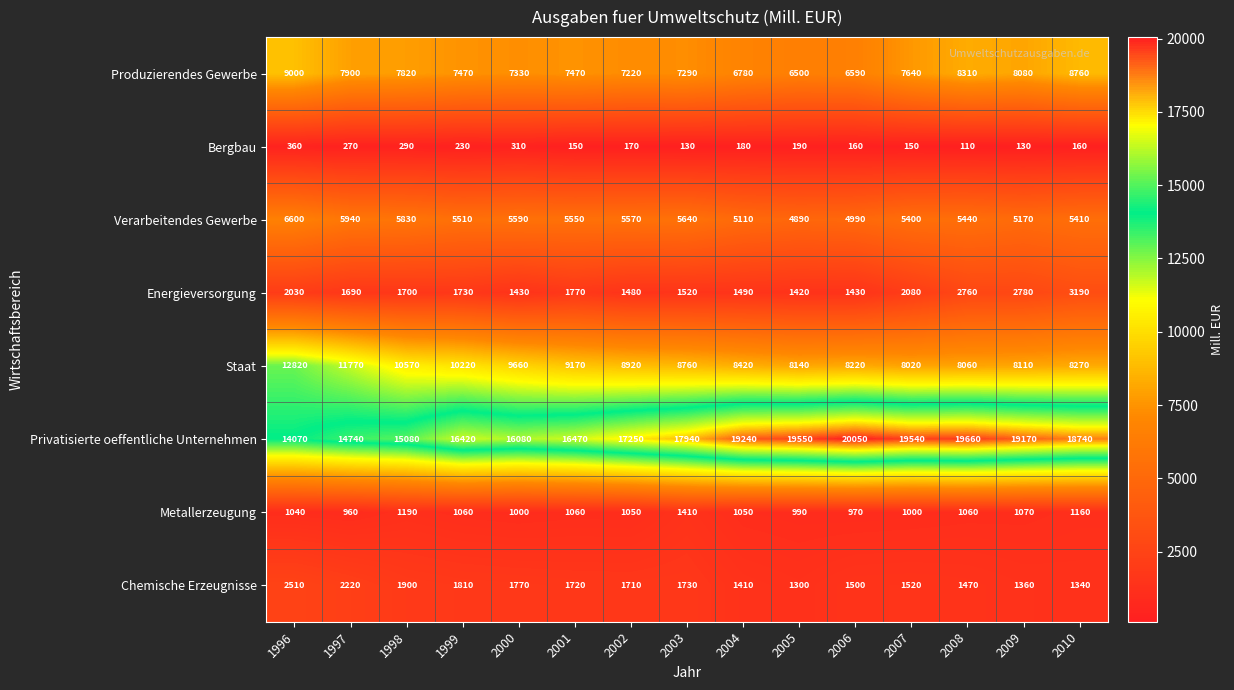

At which label does Verarbeitendes Gewerbe first exceed 5510?

1996